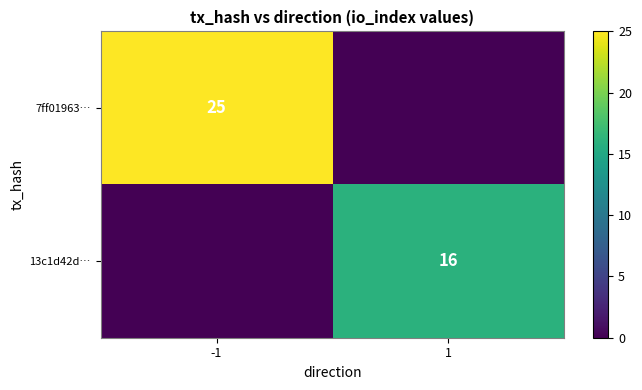

The 7ff01963… series shows 25 at -1. True or false?

True